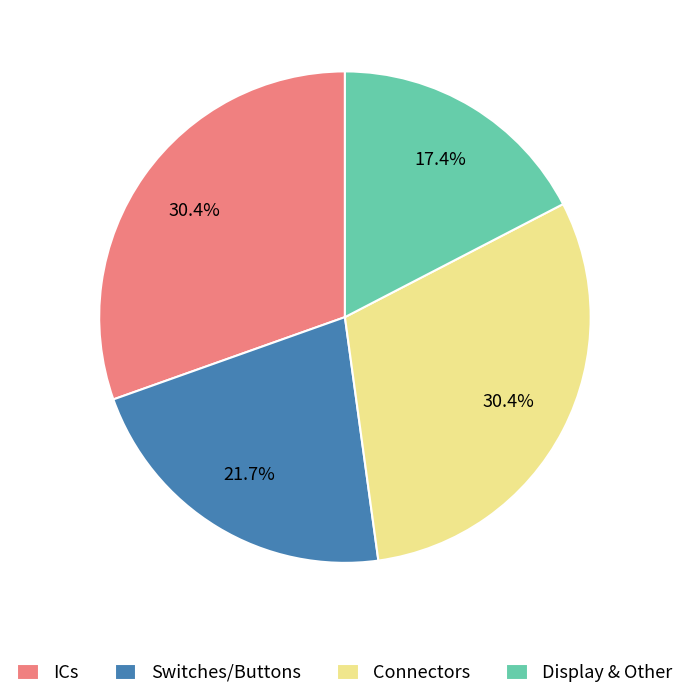

What percentage is NOT represented by Connectors?

69.6%